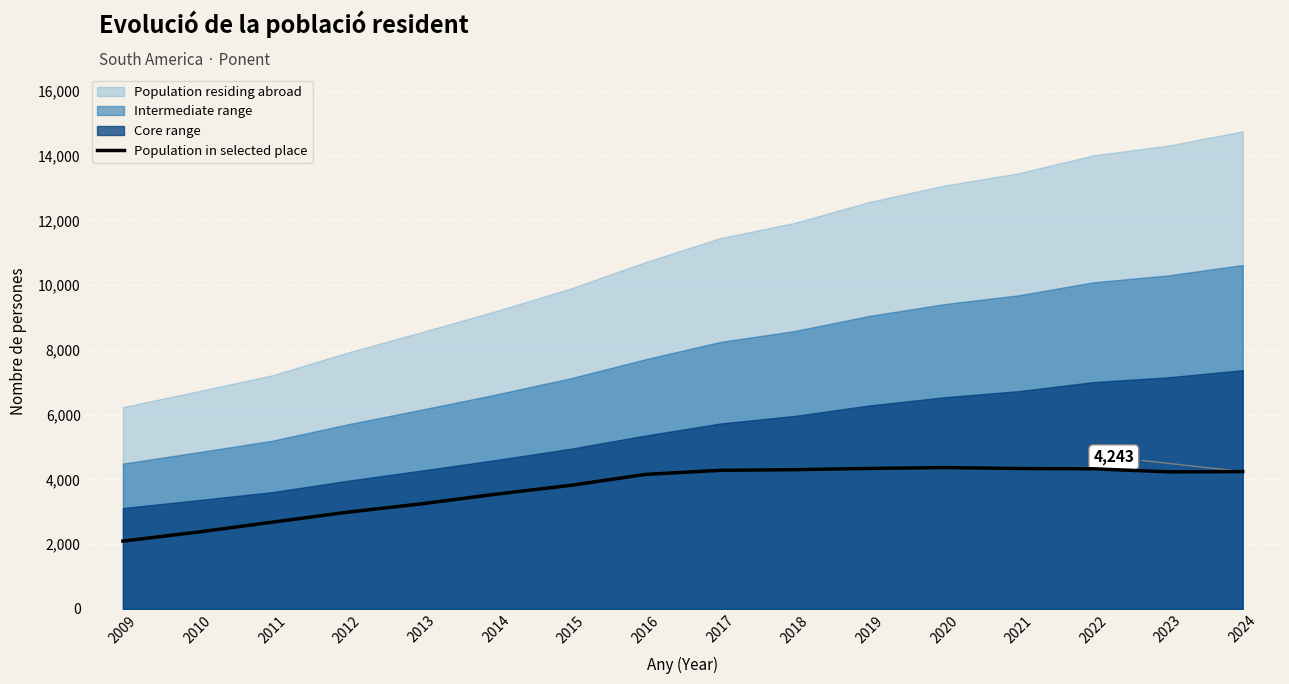

What is the approximate value at 2020, to the nearest 10?

4370